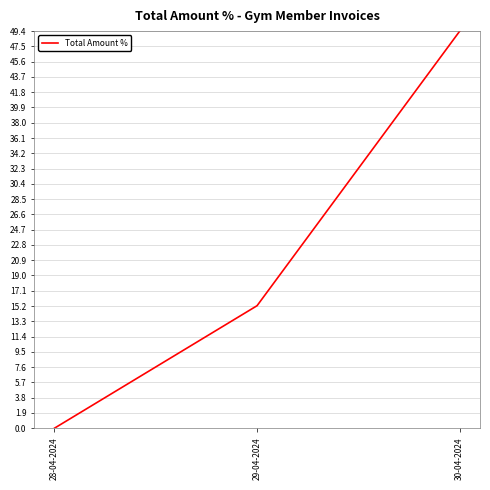

Which label corresponds to the smallest value in the chart?

28-04-2024